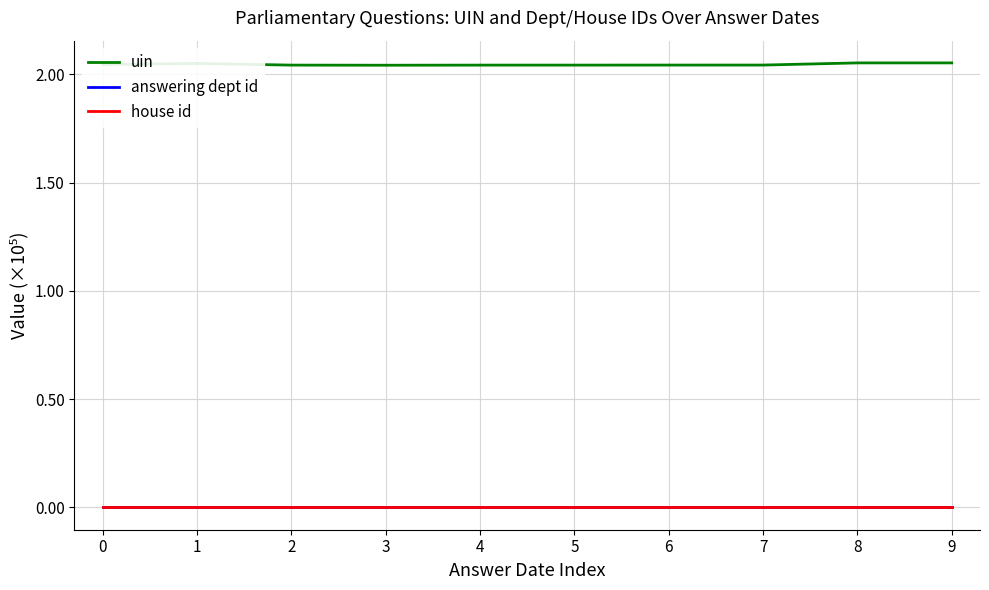

Does the chart display data point markers on the line(s)?

No